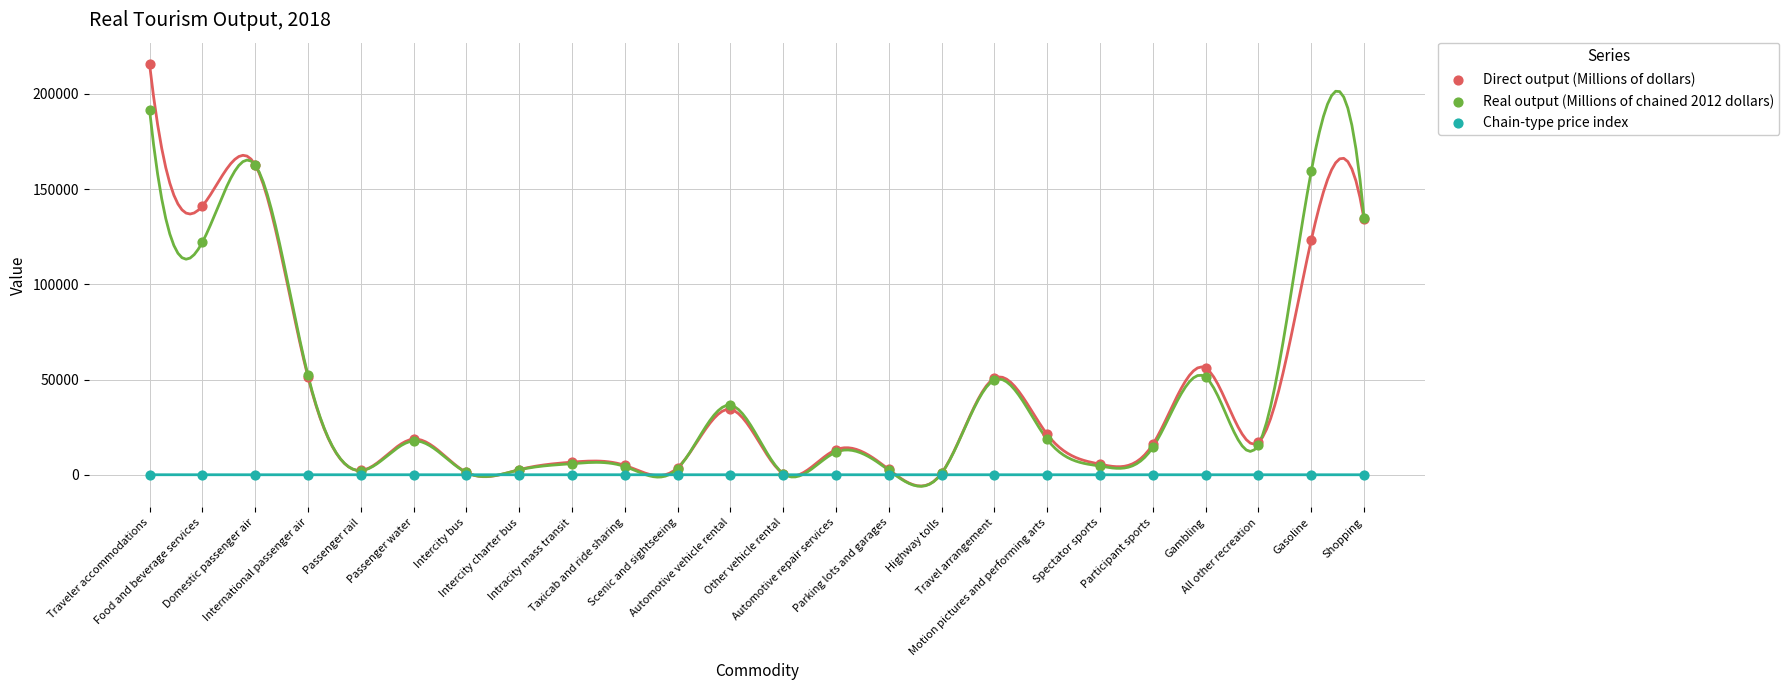

What are all the series names shown in the legend?

Direct output (Millions of dollars), Real output (Millions of chained 2012 dollars), Chain-type price index